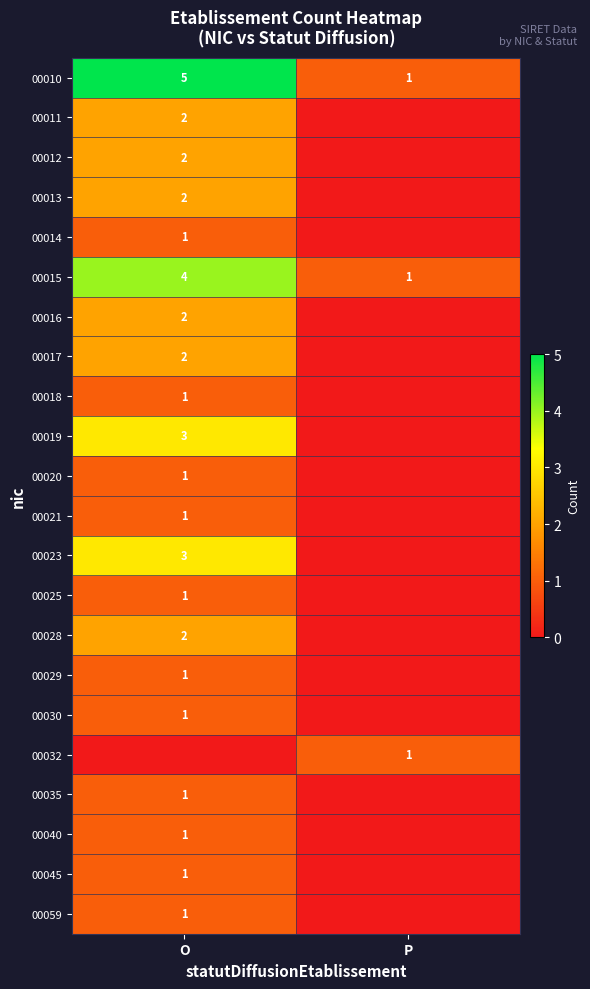

True or false: 00015 has a value of 1 at P.

True